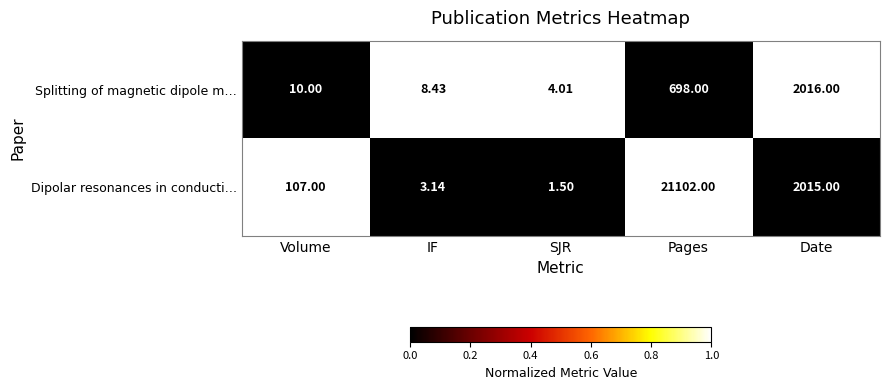

Which category has the lowest value across all series?

SJR